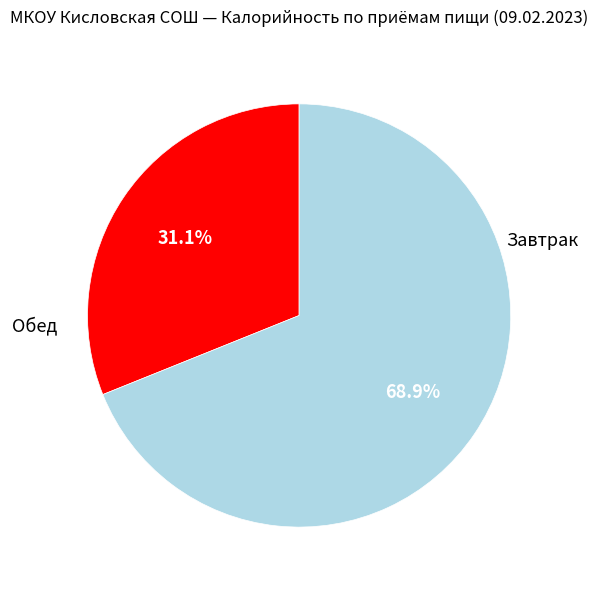

Is there any slice that represents more than half of the pie?

Yes